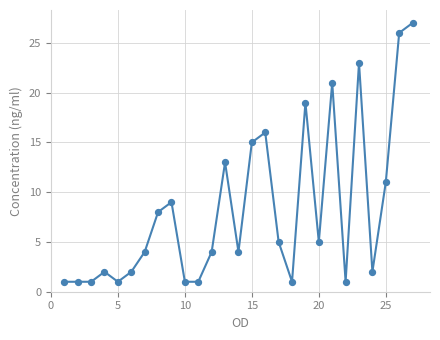

What is the greatest value displayed?

27